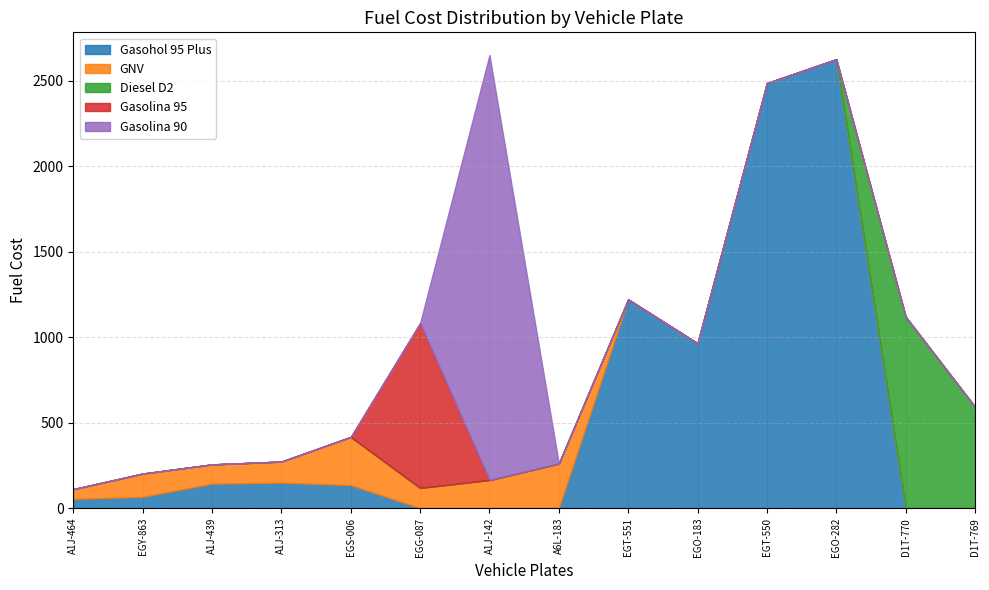

The value of Diesel D2 at A1J-439 is 474.0. True or false?

False